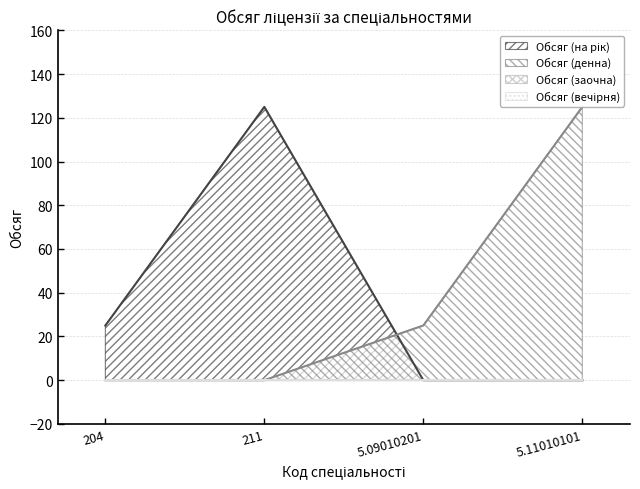

Is it true that Обсяг (денна) equals -45 at 211?

False